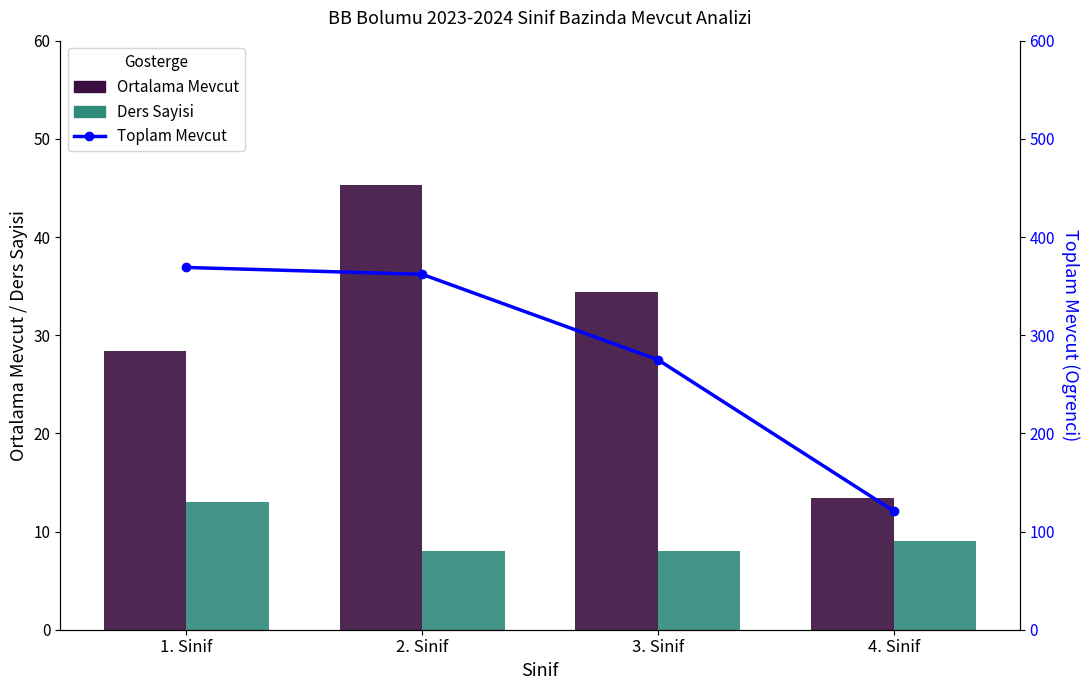

What is the difference between the Ortalama Mevcut values at 2. Sinif and 3. Sinif?

10.9